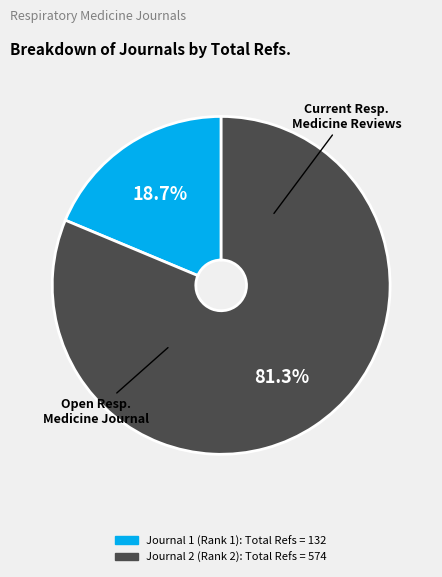

How many slices are in this pie chart?

2